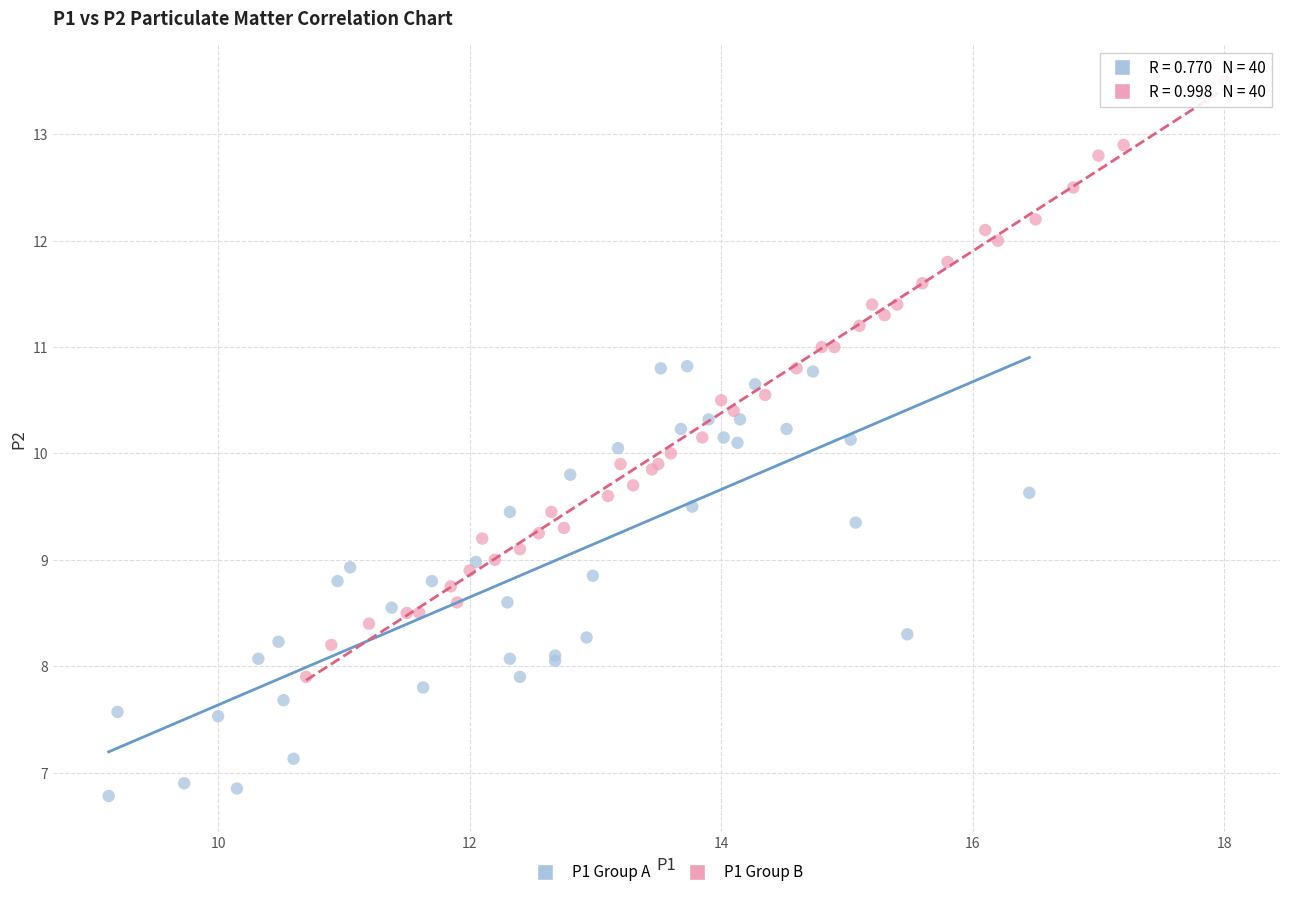

Which series has the widest spread of Y values?

P1 Group B